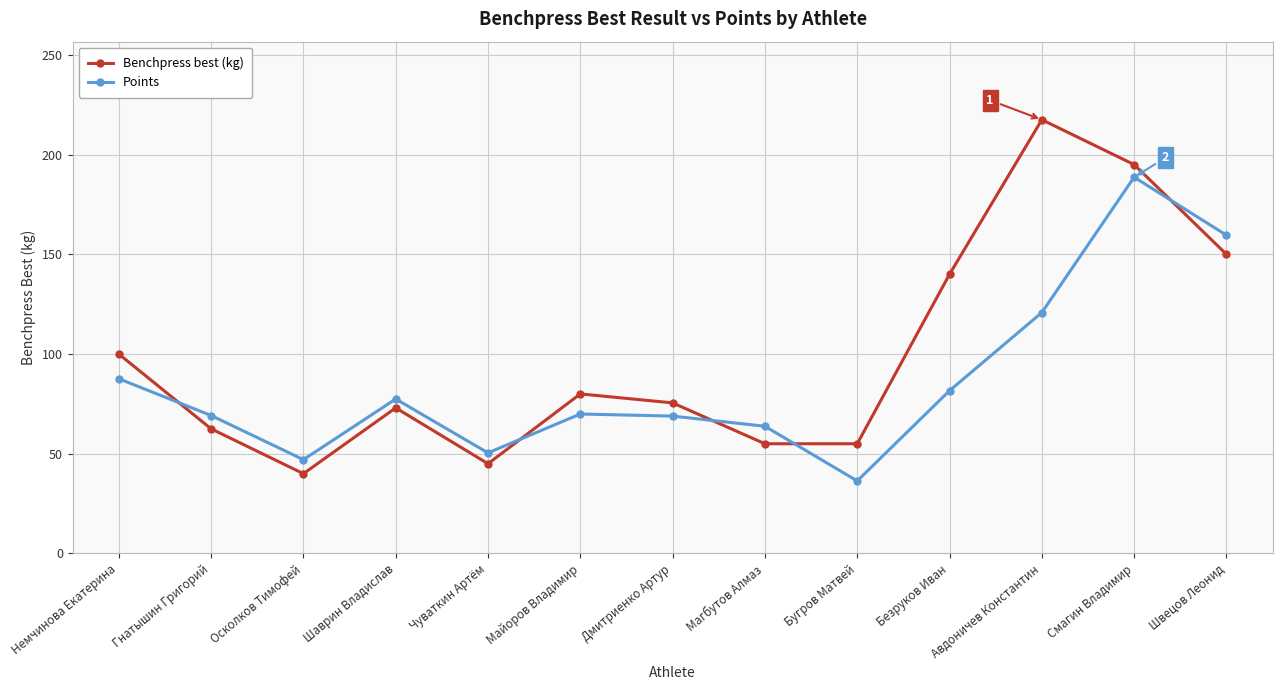

At which category does Benchpress best (kg) reach its first local valley?

Осколков Тимофей